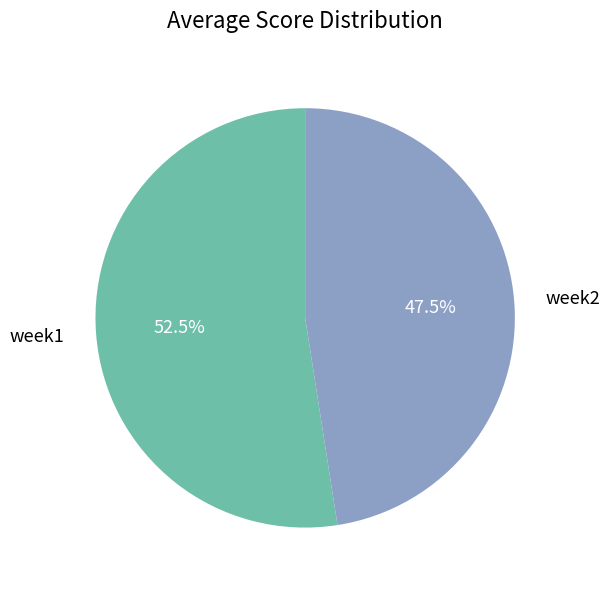

Combined, what portion of the pie is week2 and week1?

100.0%